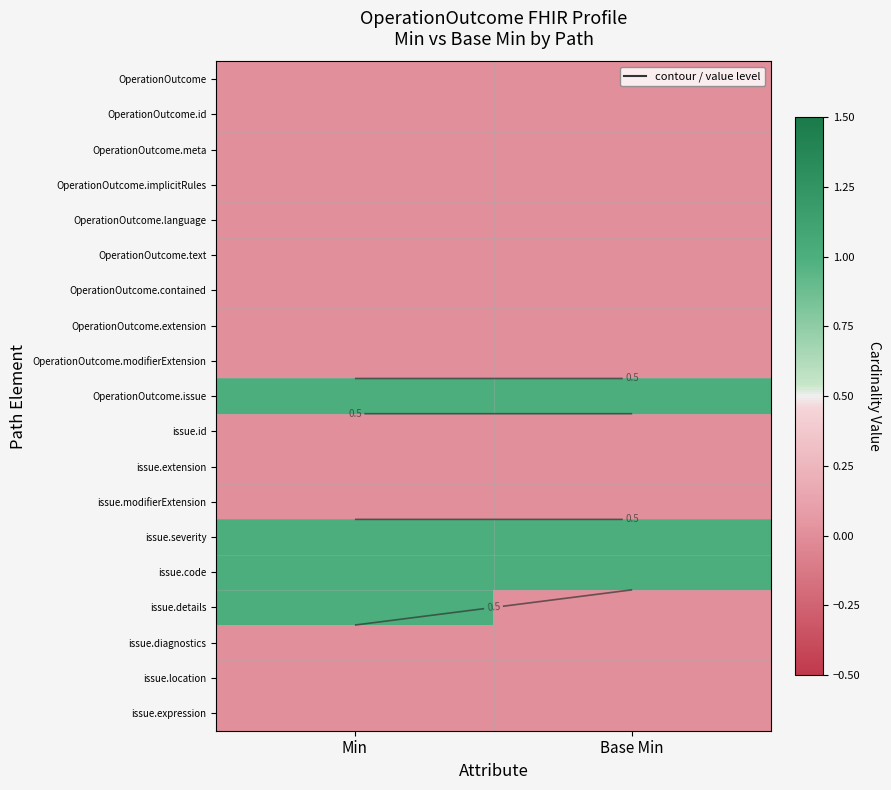

At how many categories does at least one series exceed 0?

2